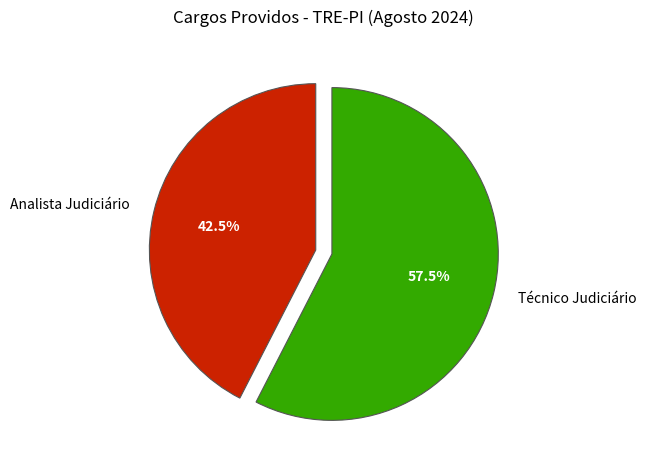

Combined, do Técnico Judiciário and Analista Judiciário account for over 50%?

Yes